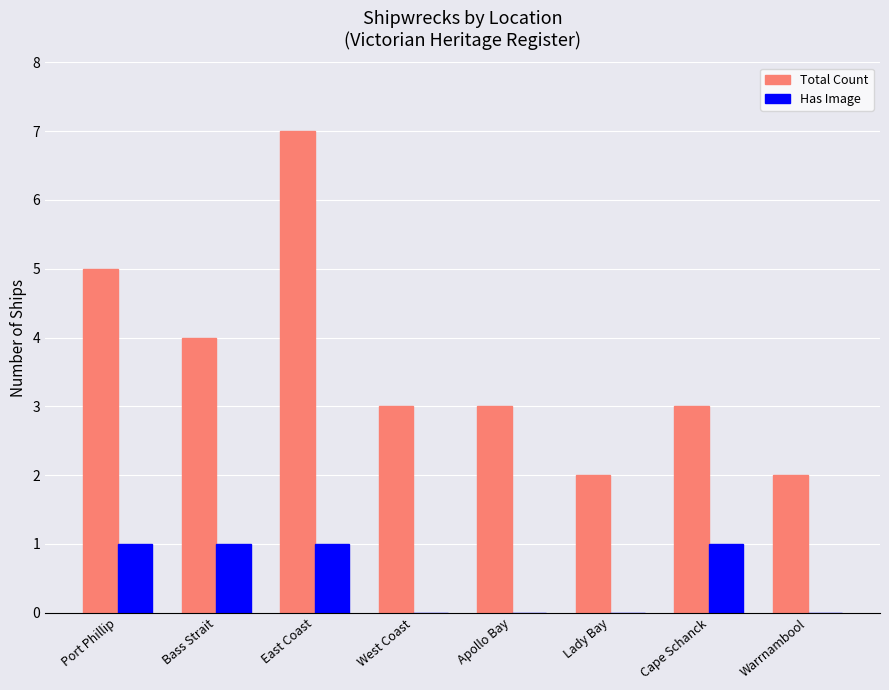

How many Has Image values are between 0 and 1?

8